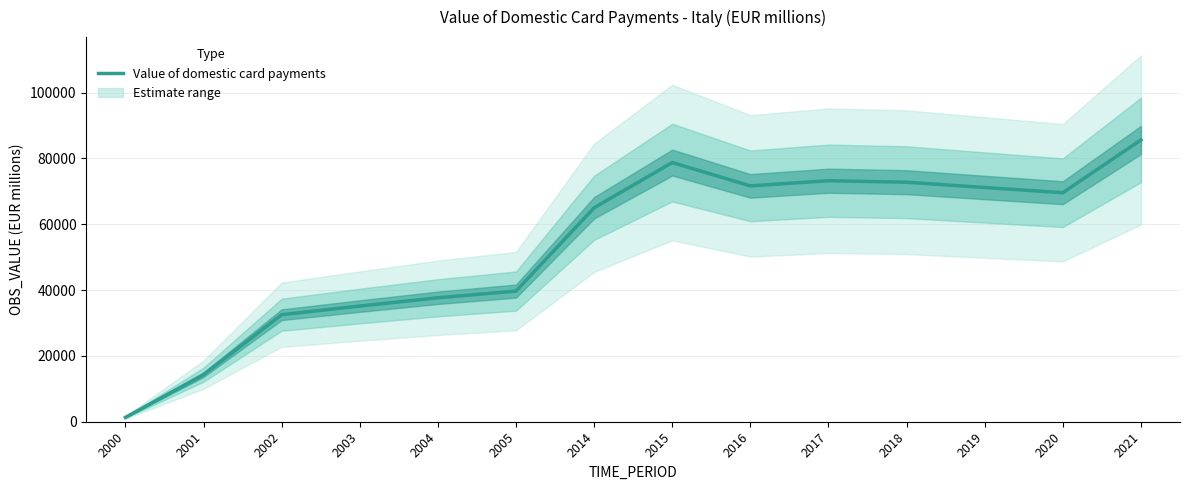

At which category does the data reach its first local valley?

2016